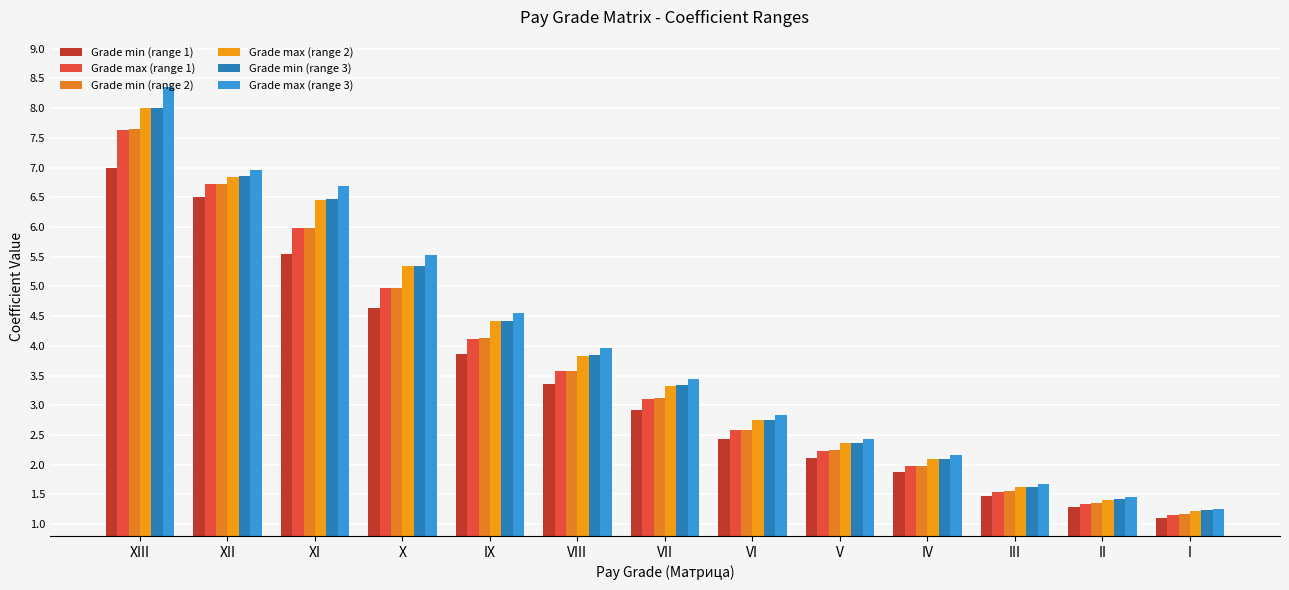

Rank the series by their maximum value, from lowest to highest.

Grade min (range 1), Grade max (range 1), Grade min (range 2), Grade max (range 2), Grade min (range 3), Grade max (range 3)